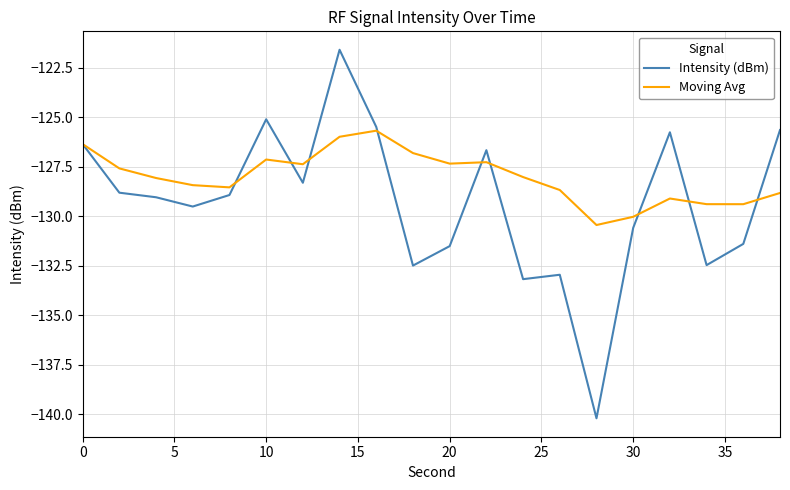

What is the maximum value shown in the chart?

-121.6